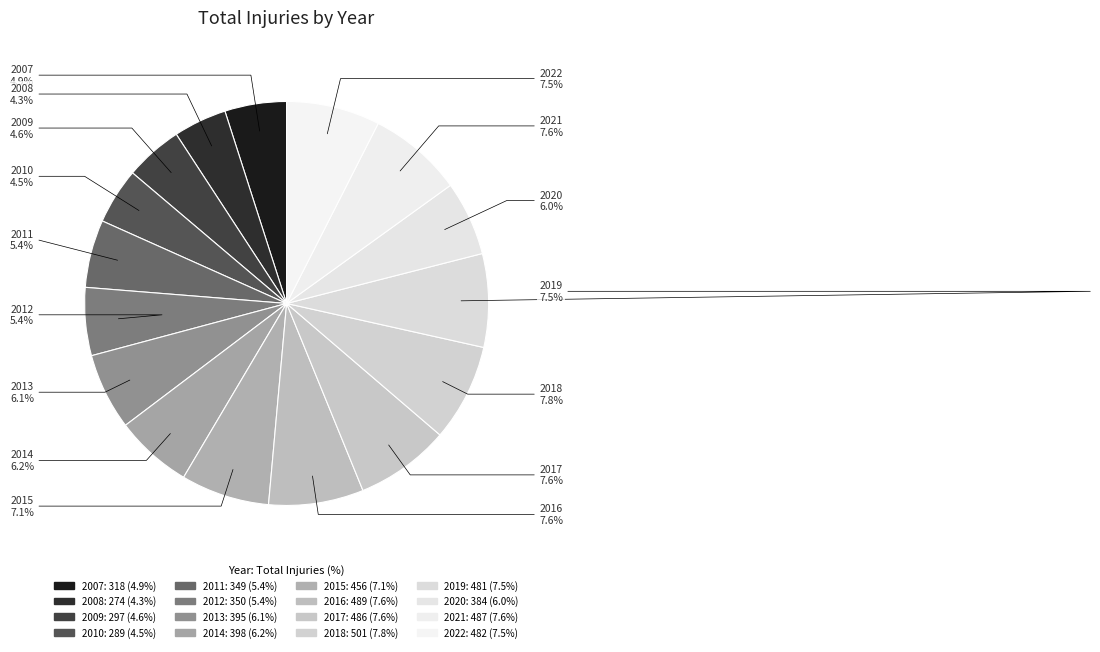

What percentage is the 2014 slice, to the nearest percent?

6%